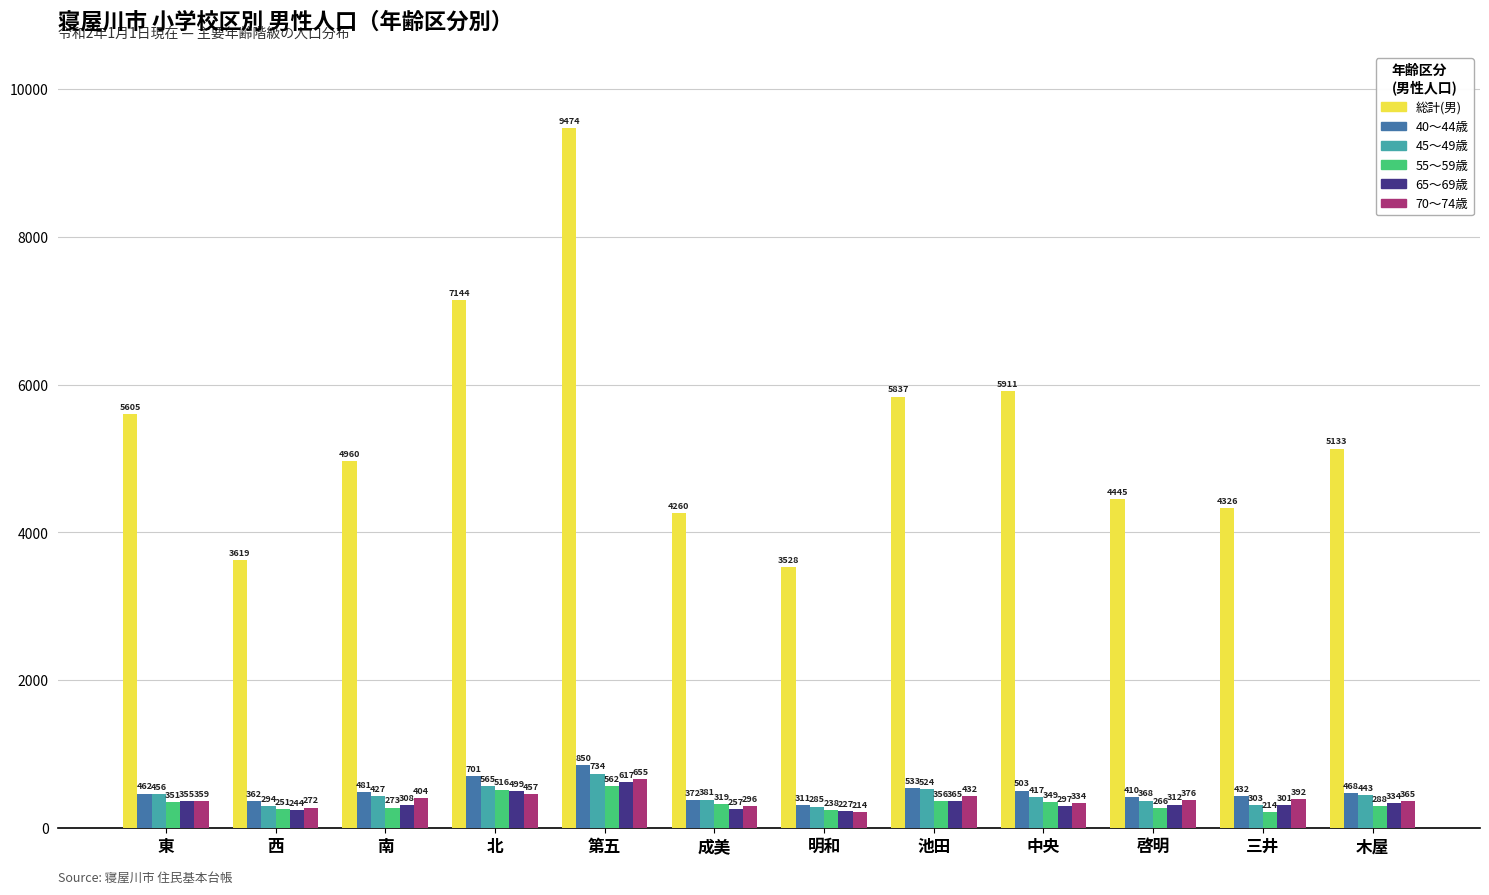

What is the spread (max minus min) of values at 木屋?

4845